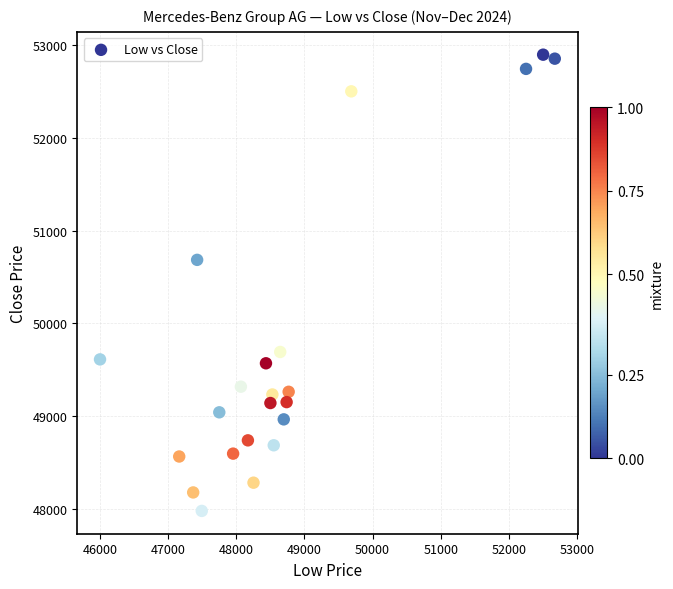

What Y value in the scatter plot is closest to 50438?

50685